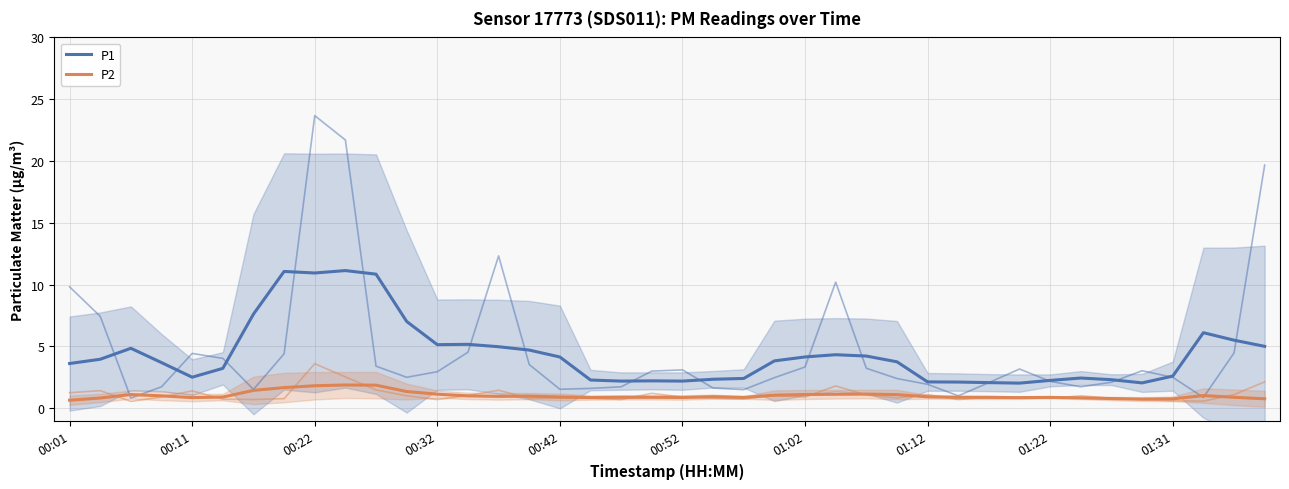

The P1 series shows 3.7 at 37. True or false?

False